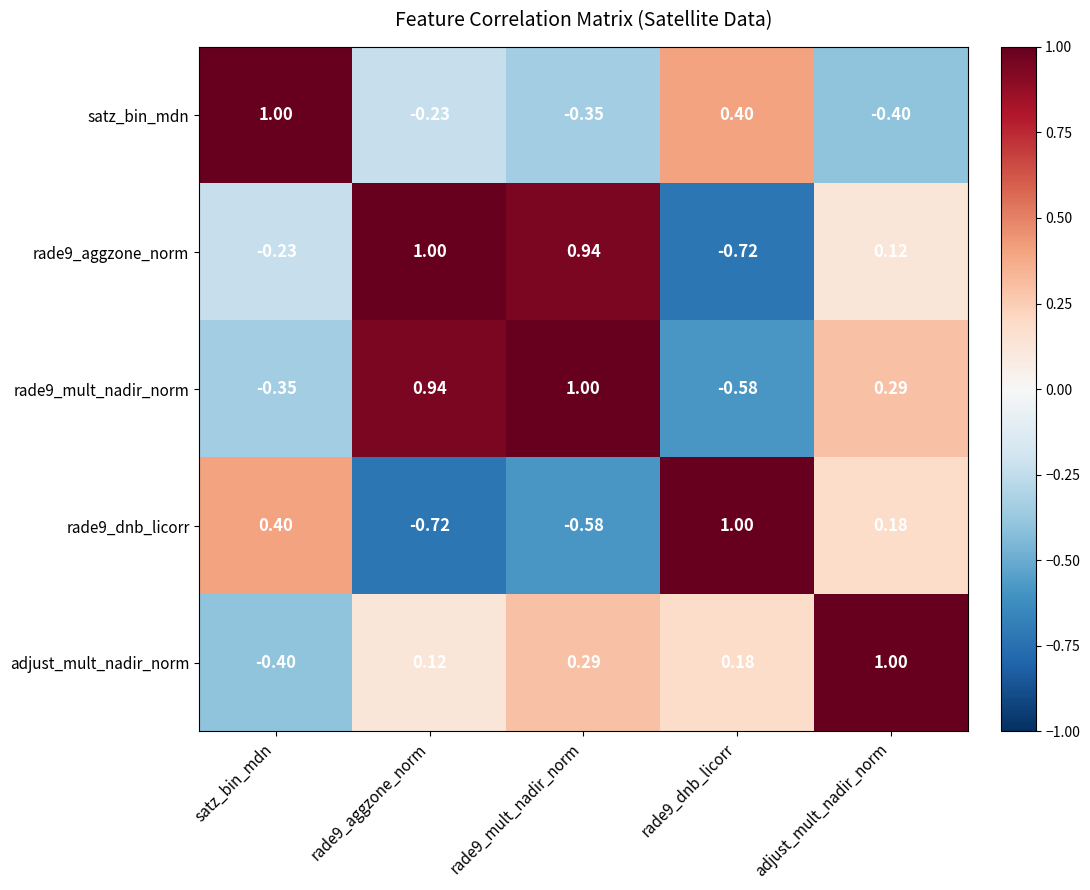

Which category has the highest value in the adjust_mult_nadir_norm series?

adjust_mult_nadir_norm